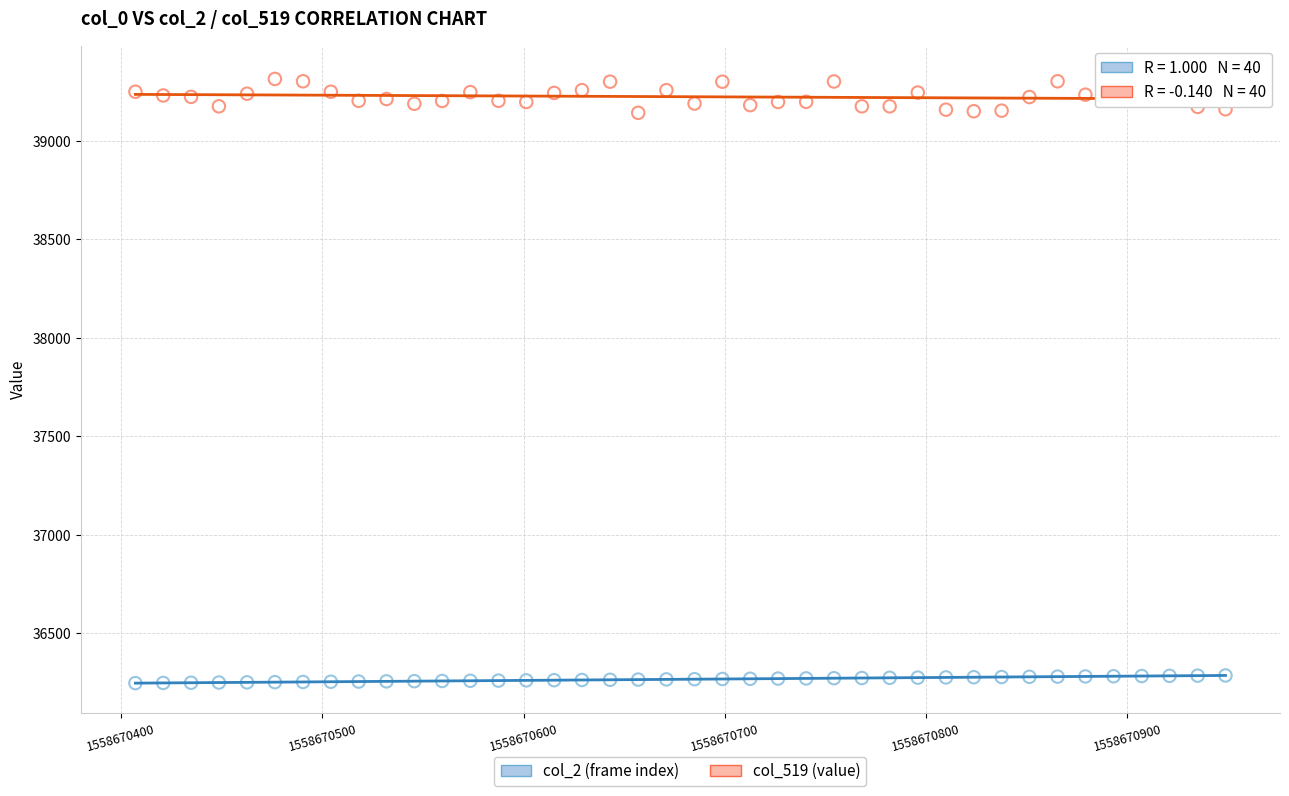

What are all the series names shown in the legend?

col_2 (frame index), col_519 (value)